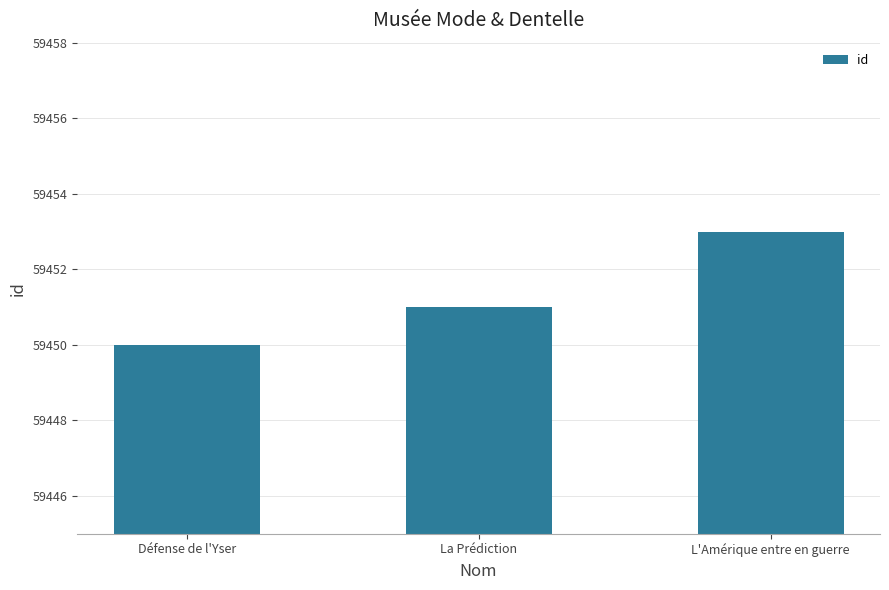

Which category has the lowest value across all series?

Défense de l'Yser